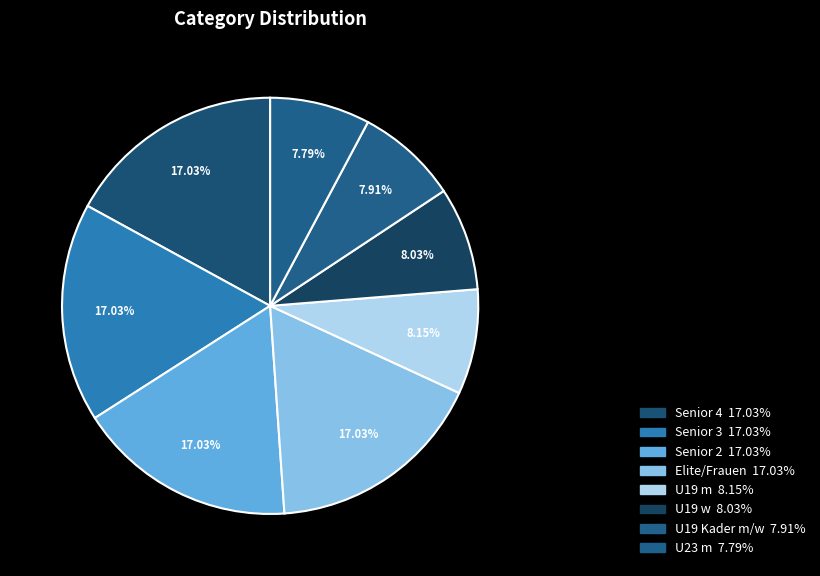

Count the number of slices in the pie.

8